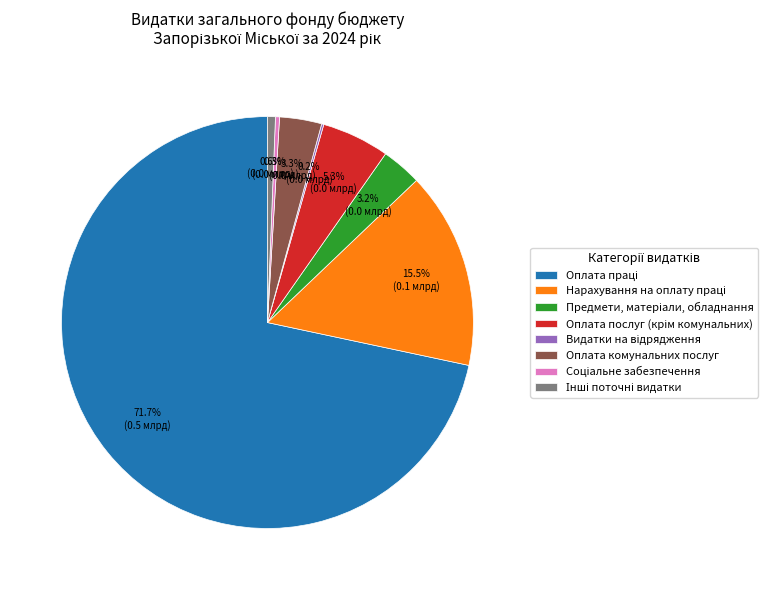

What percentage is NOT represented by Оплата комунальних послуг?

96.7%